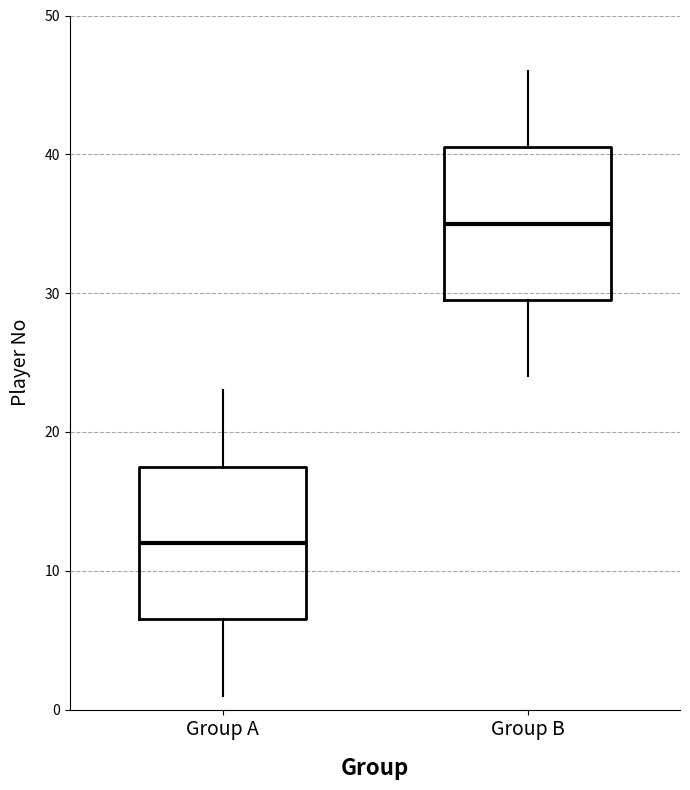

Reading left to right, read every box against the y-axis: the position of its median line, the range the box covers, and the ends of its whiskers. The values are not printed on the chart, so give them approximately, as read against the axis.

Group A: median 12, box 7 to 18, whiskers 1 to 23
Group B: median 35, box 30 to 41, whiskers 24 to 46